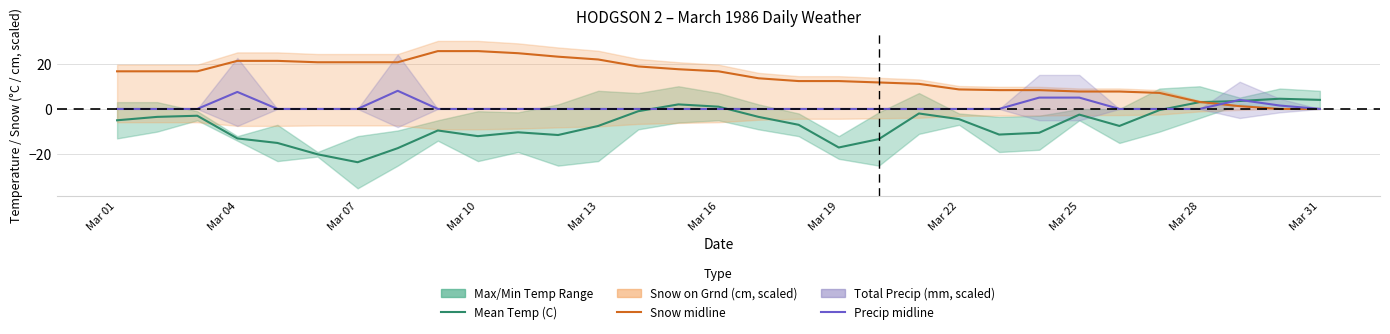

What is the total value across all series at Mar 25?

16.0